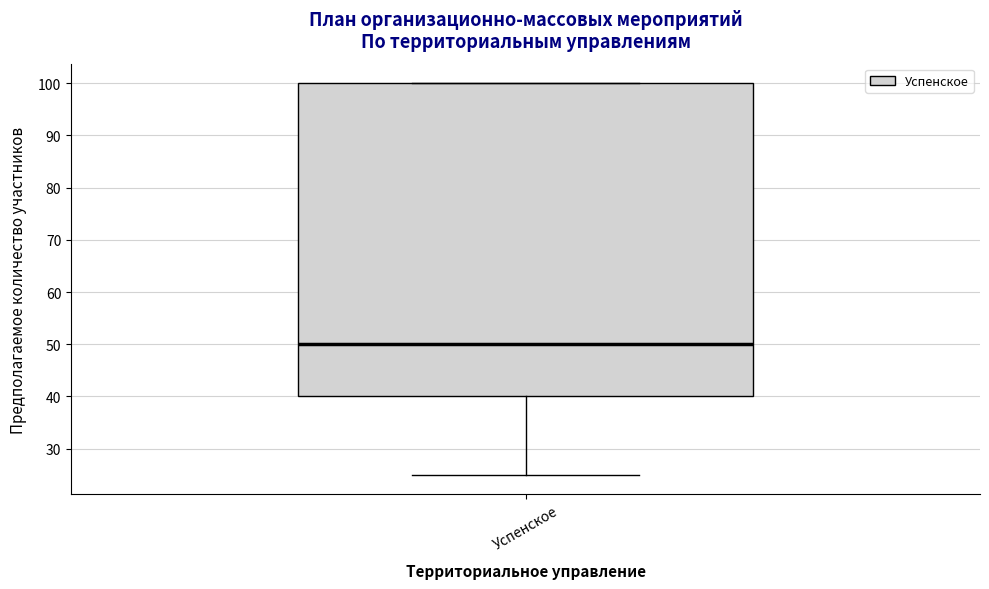

Where does the median line of the box for Успенское sit on the y-axis? The values are not printed on the chart, so give them approximately, as read against the axis.

50